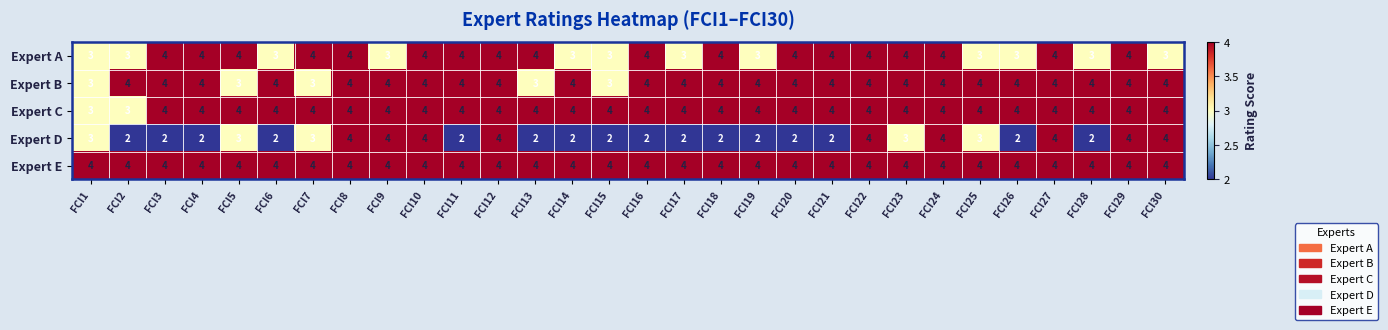

What is the sum of all Expert A values?

108